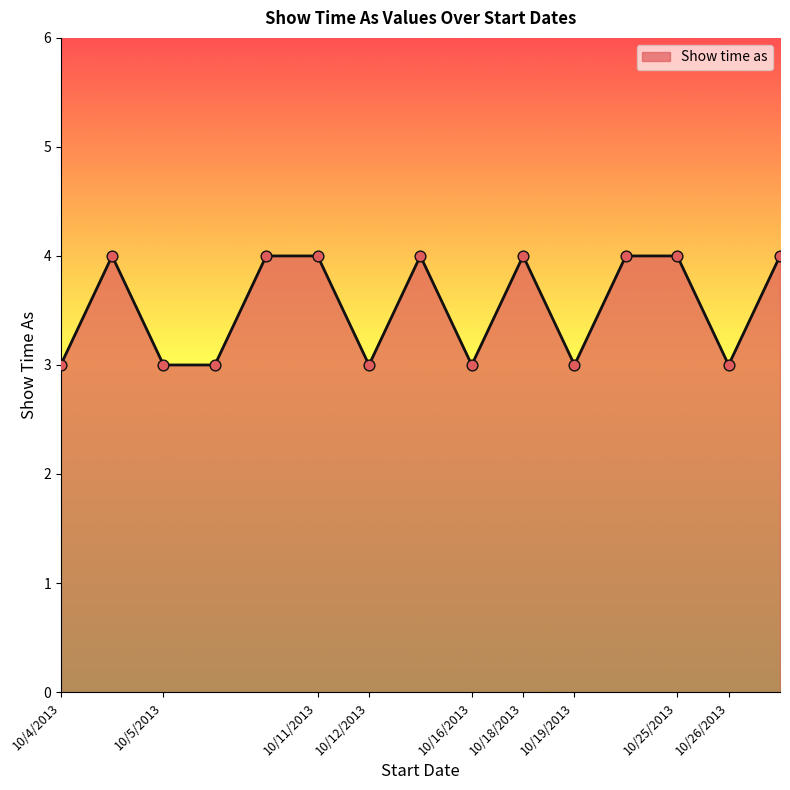

What is the greatest value displayed?

4